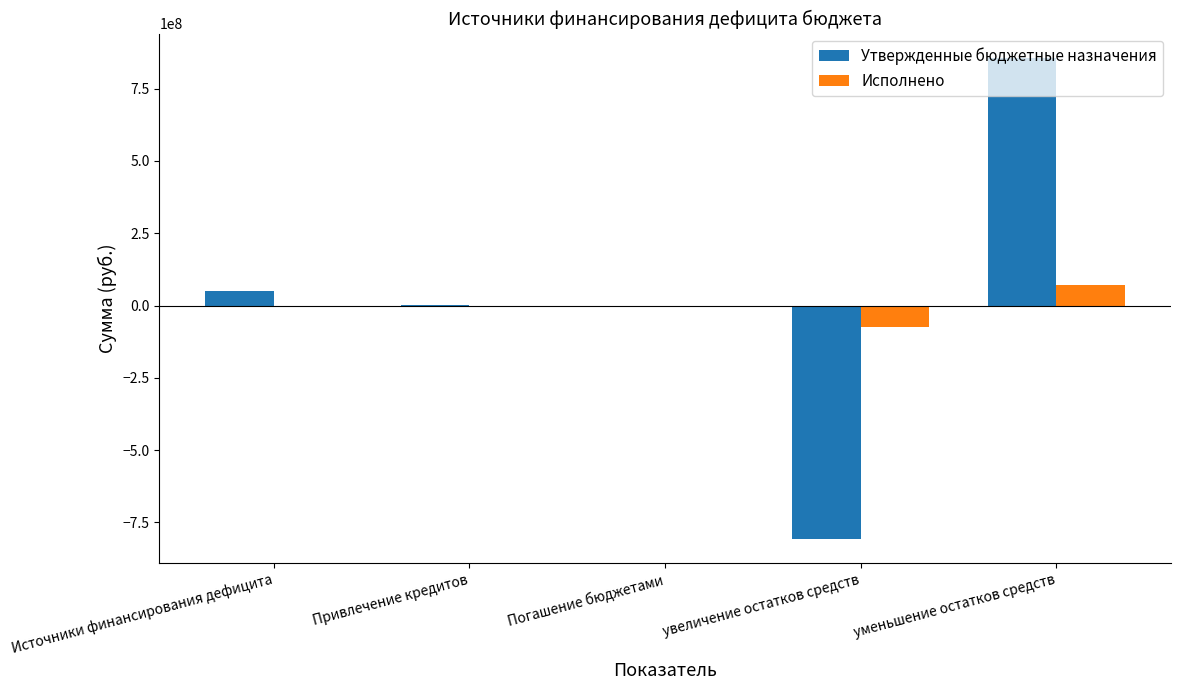

Which category has the highest value in the Исполнено series?

уменьшение остатков средств